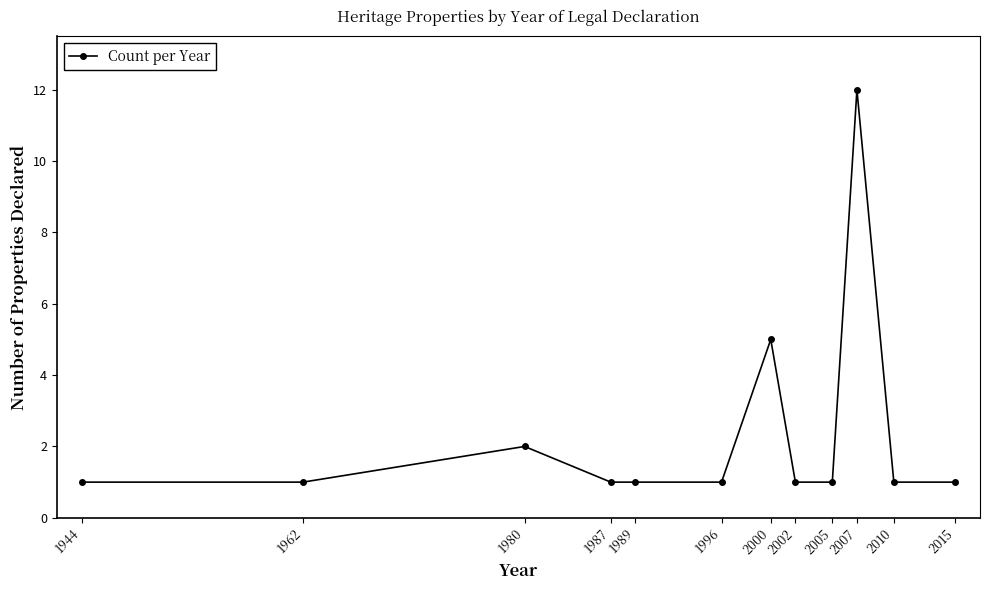

Count the number of categories in the chart.

12